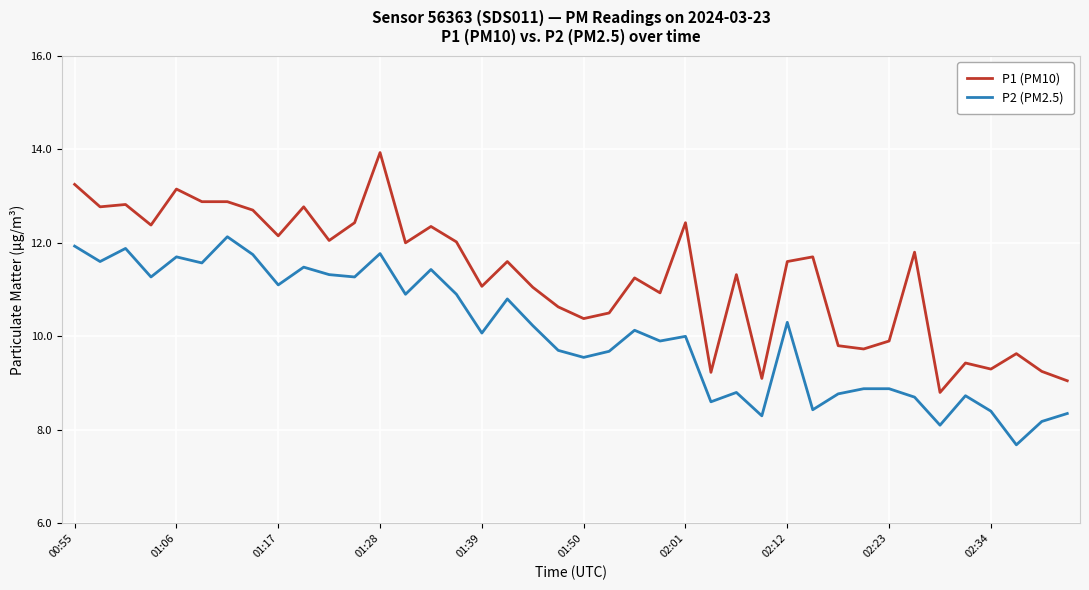

Rank the series by their average value, from lowest to highest.

P2 (PM2.5), P1 (PM10)